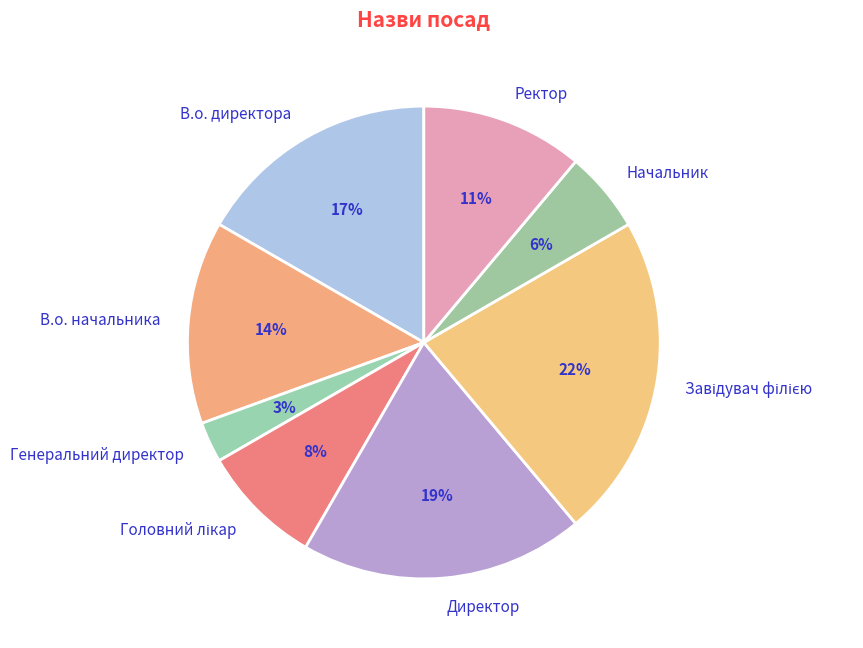

What percentage is the В.о. начальника slice, to the nearest percent?

14%